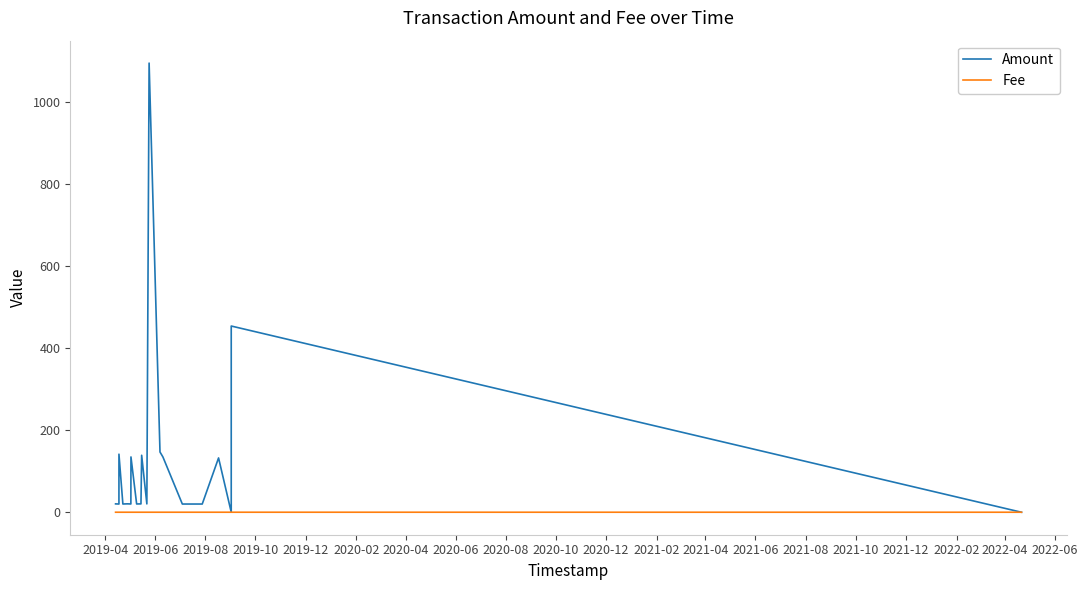

What position from the left is 2019-04?

1